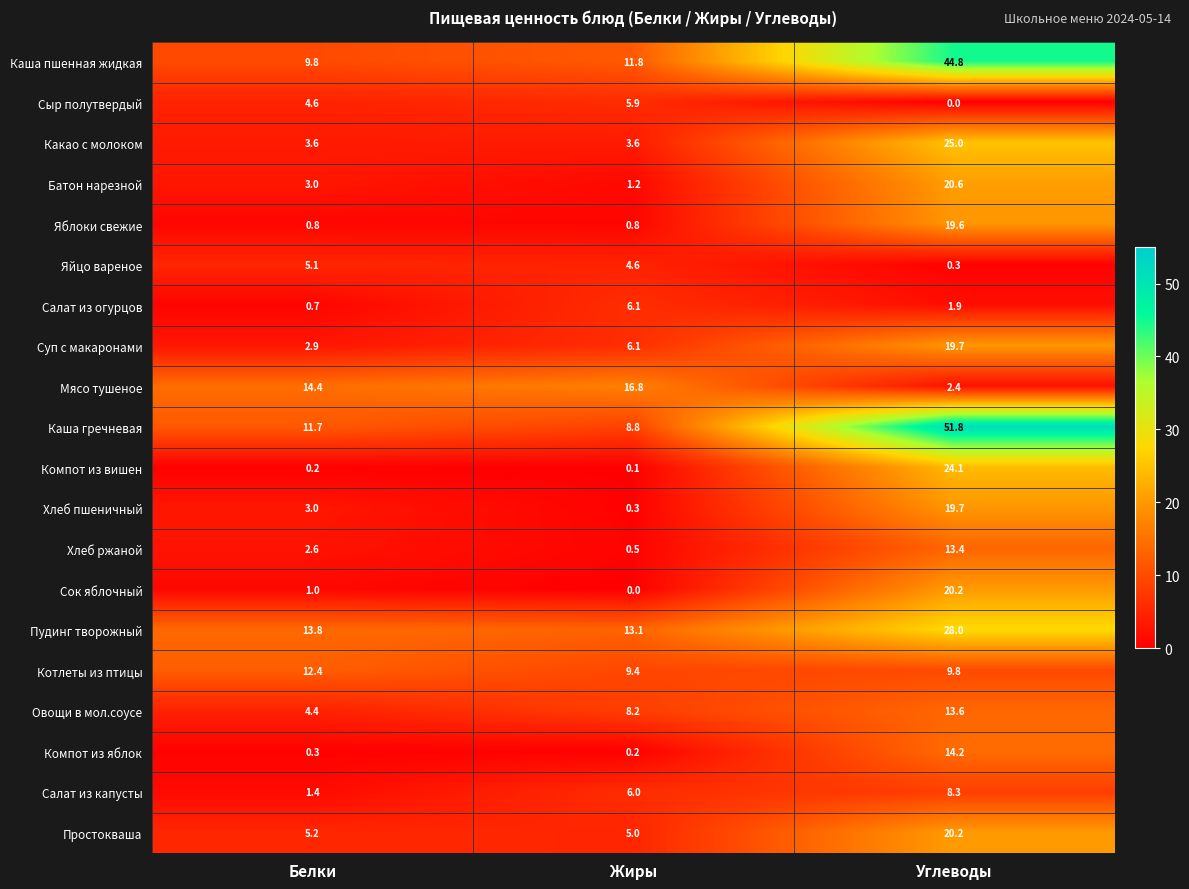

What is the difference between the maximum and minimum values in the Компот из вишен series?

24.0